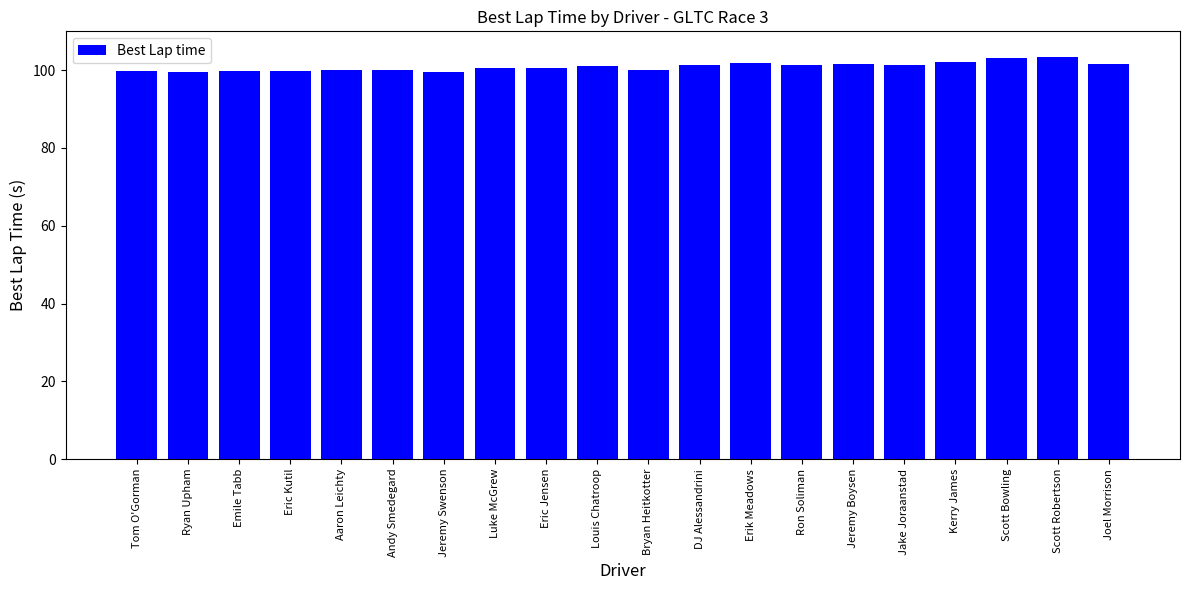

What is the difference between the values at Jeremy Swenson and Tom O'Gorman?

0.3